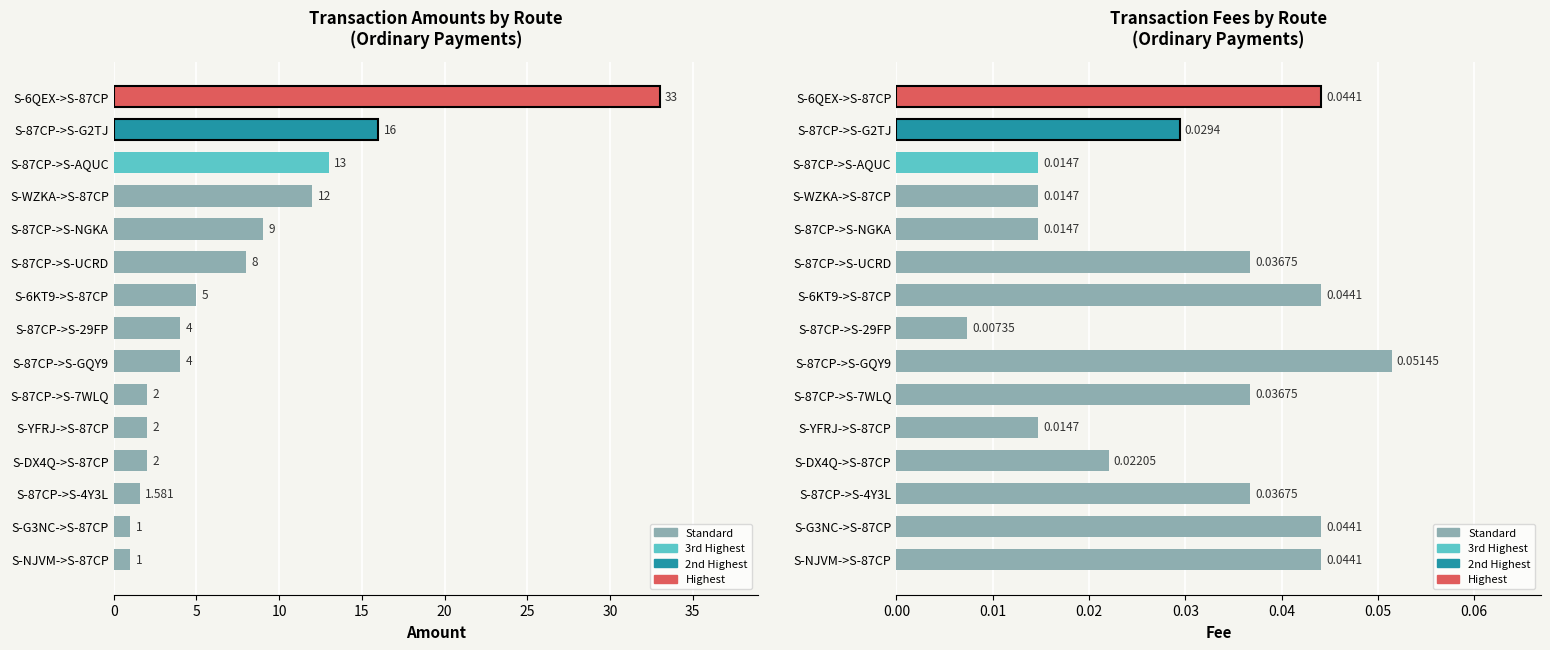

The Amount series shows 2.2 at S-87CP->S-4Y3L. True or false?

False